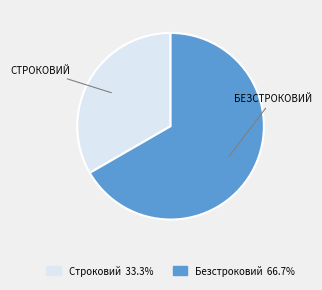

Between Безстроковий and Строковий, which is larger?

Безстроковий